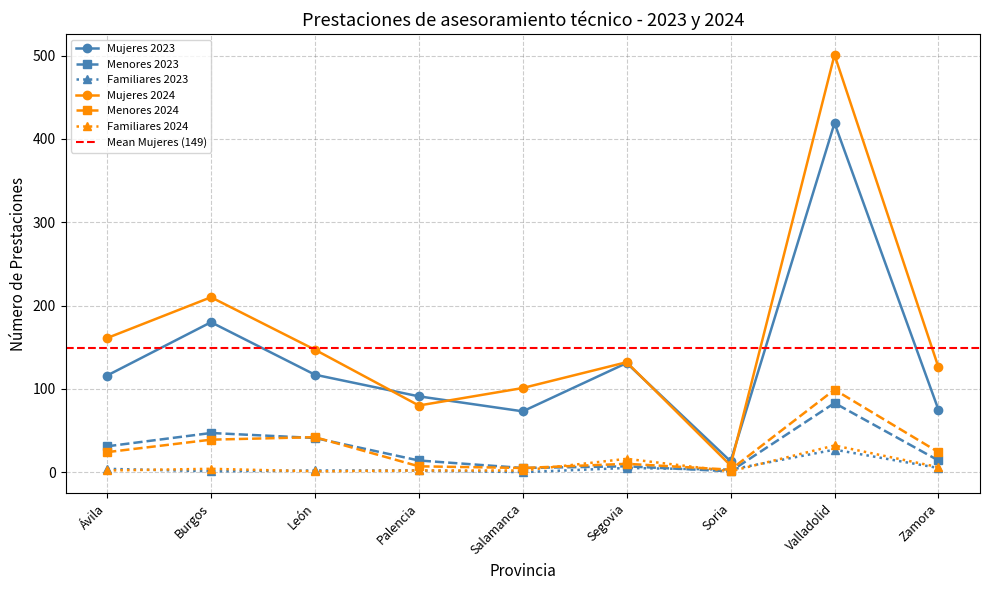

What is the label of the 1st point from the left?

Ávila